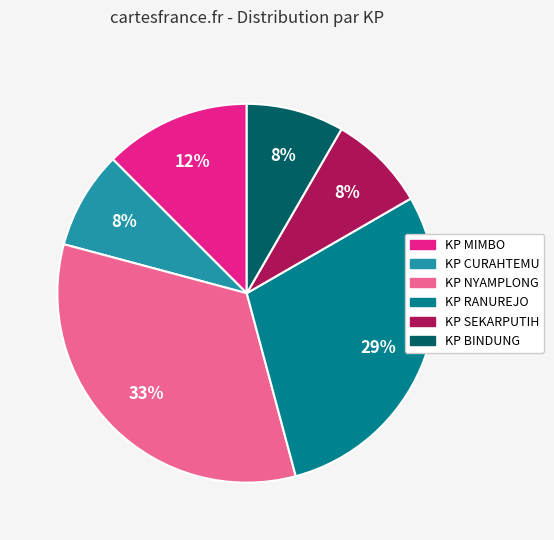

Is there a majority slice in this chart?

No